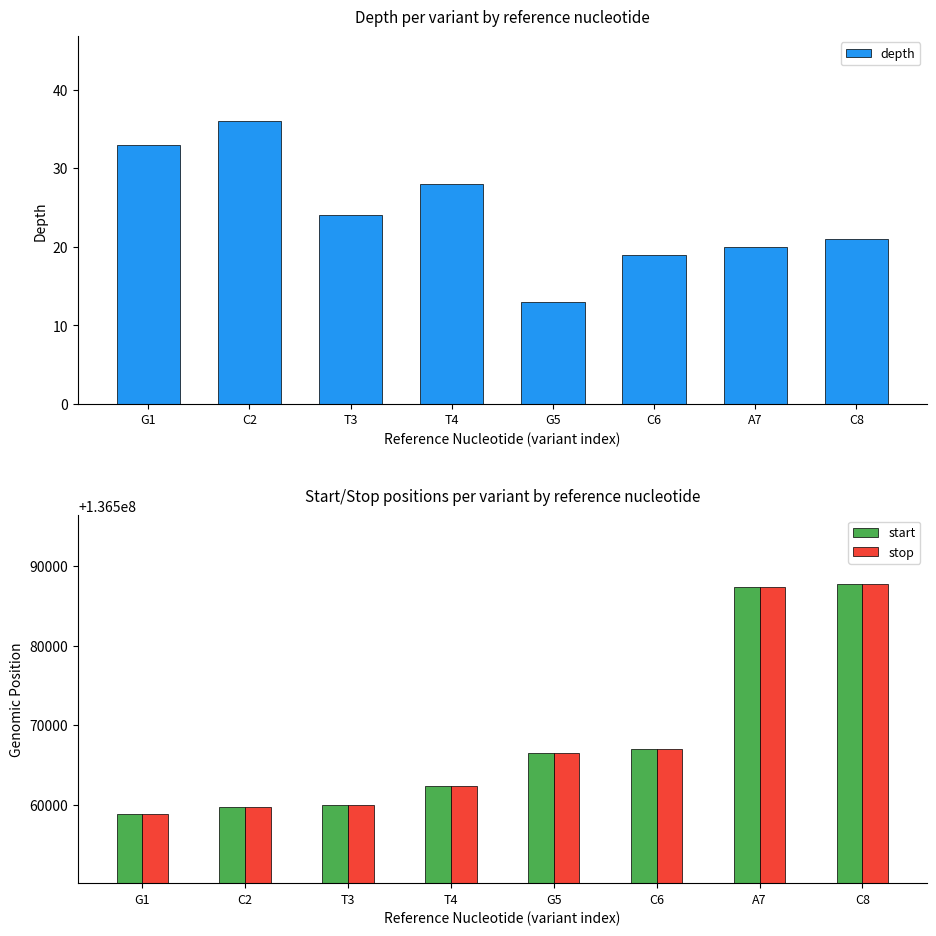

Between G5 and A7, which series saw the biggest shift?

start